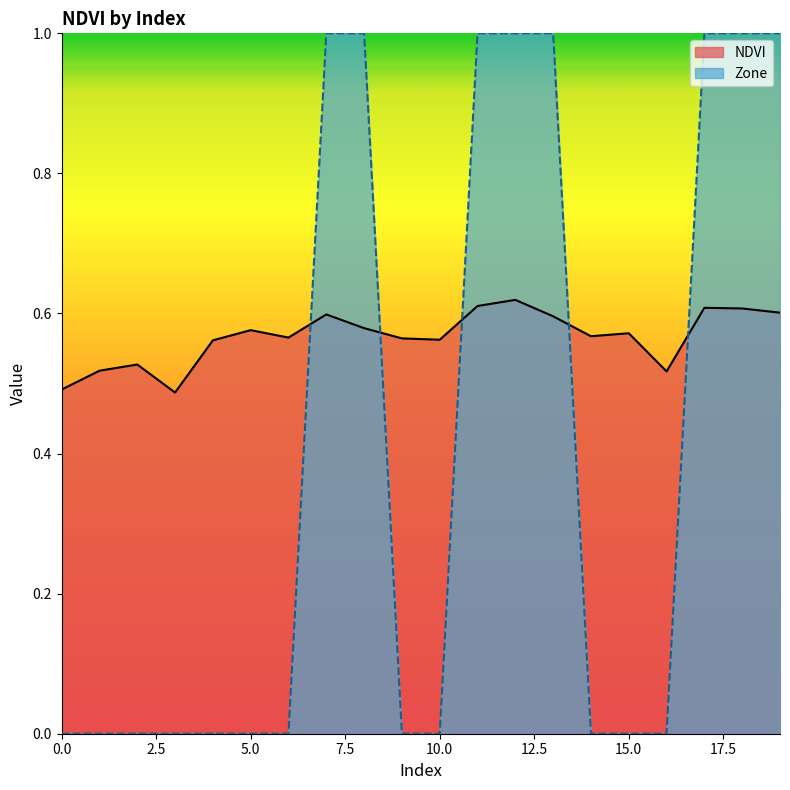

How many distinct data groups are displayed?

2